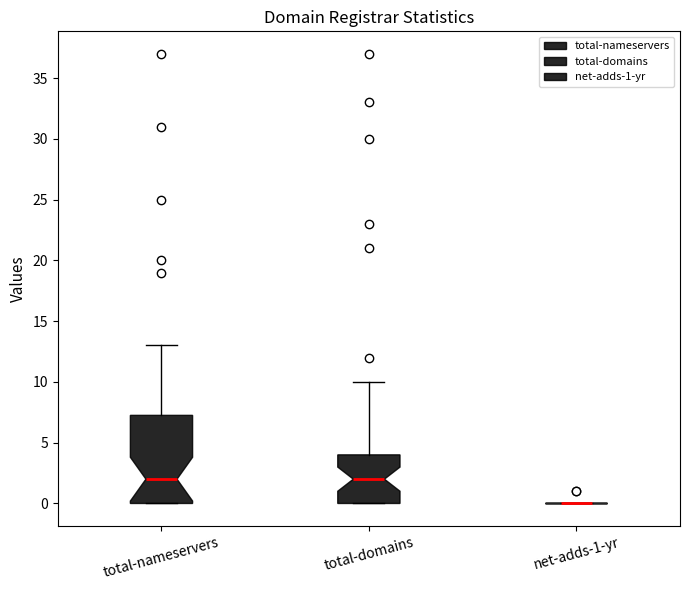

Reading left to right, transcribe this box plot: for each box, give where its median line is, the range the box spans, and where its two whiskers end, as read against the y-axis. The values are not printed on the chart, so give them approximately, as read against the axis.

total-nameservers: median 2.0, box 0.0 to 7.5, whiskers 0.0 to 13.0
total-domains: median 2.0, box 0.0 to 4.0, whiskers 0.0 to 10.0
net-adds-1-yr: box collapsed to a line at 0.0, whiskers 0.0 to 0.0